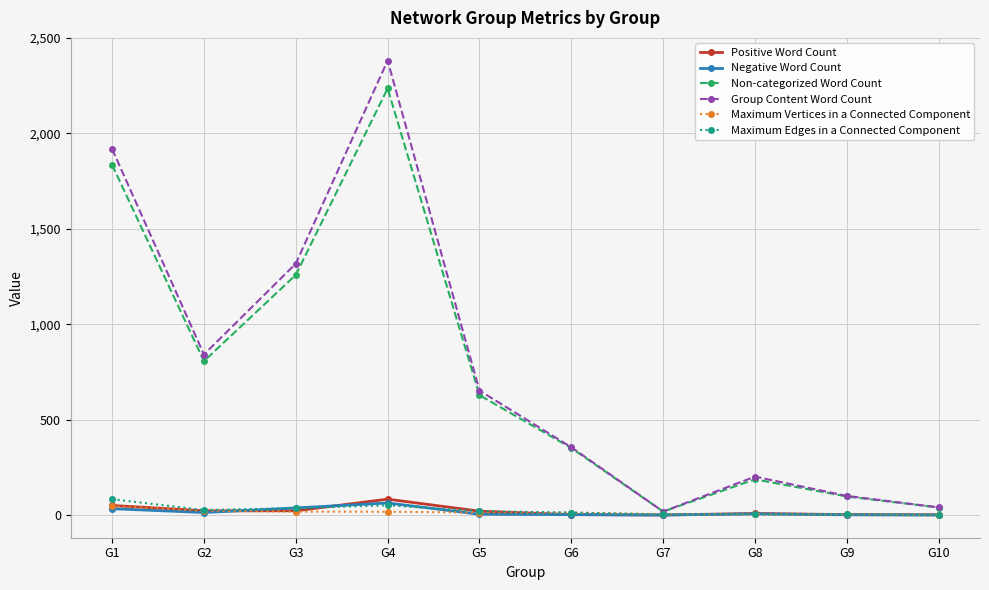

Between G2 and G6, which series saw the biggest shift?

Group Content Word Count